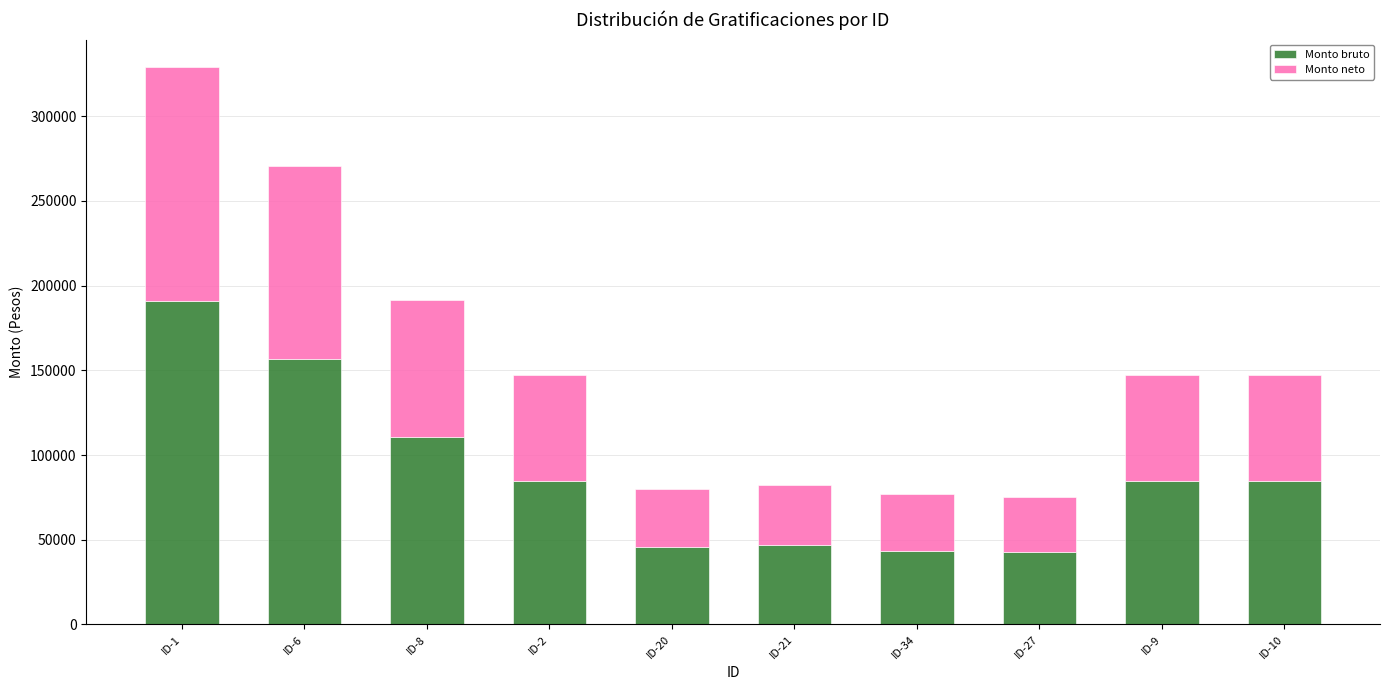

Where does the Monto bruto series first go above 84780?

ID-1